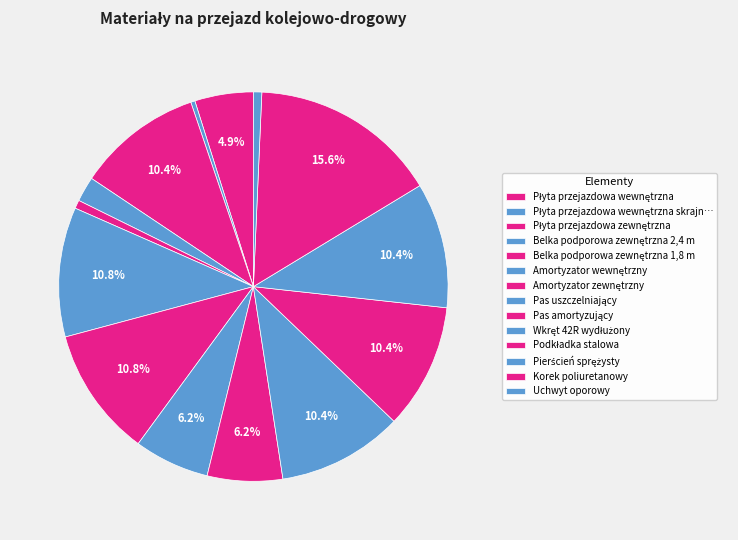

Does any single category account for the majority?

No